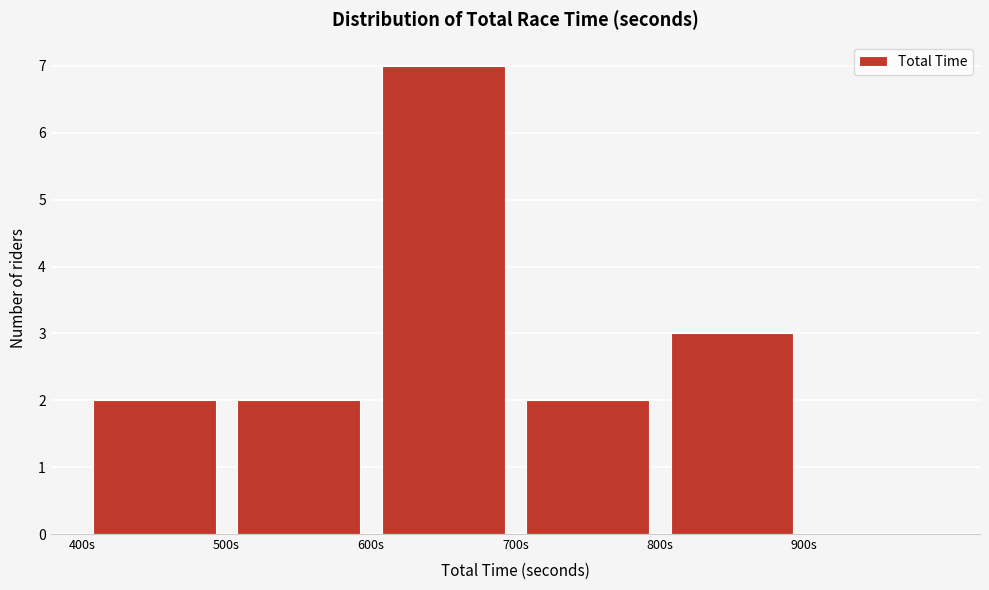

Reading left to right, list every bar in this chart as the range it spans on the x-axis followed by its height. The values are not printed on the chart, so give them approximately, as read against the axis.

400 to 500: 2
500 to 600: 2
600 to 700: 7
700 to 800: 2
800 to 900: 3
900 to 1000: 0